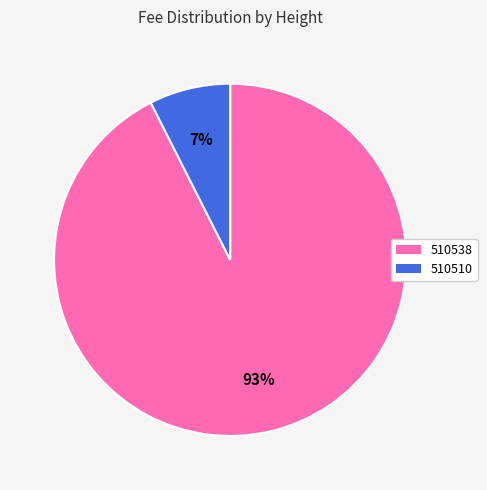

Which has a higher value, 510538 or 510510?

510538